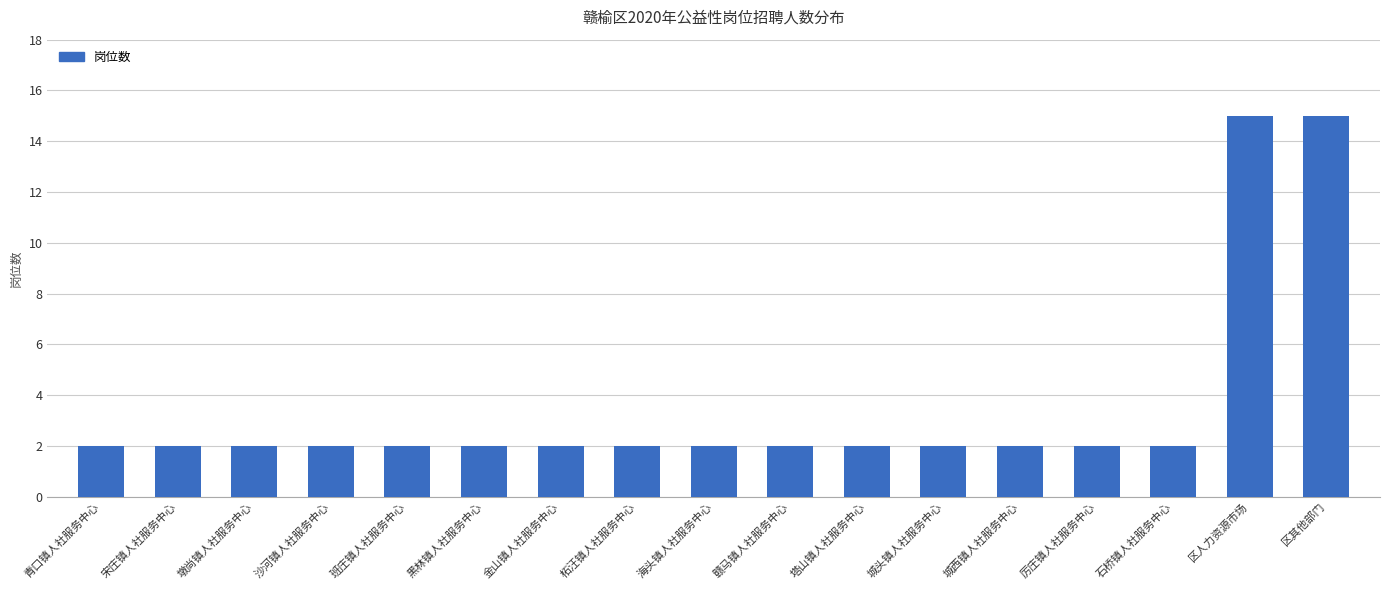

The value at 石桥镇人社服务中心 is 3. True or false?

False